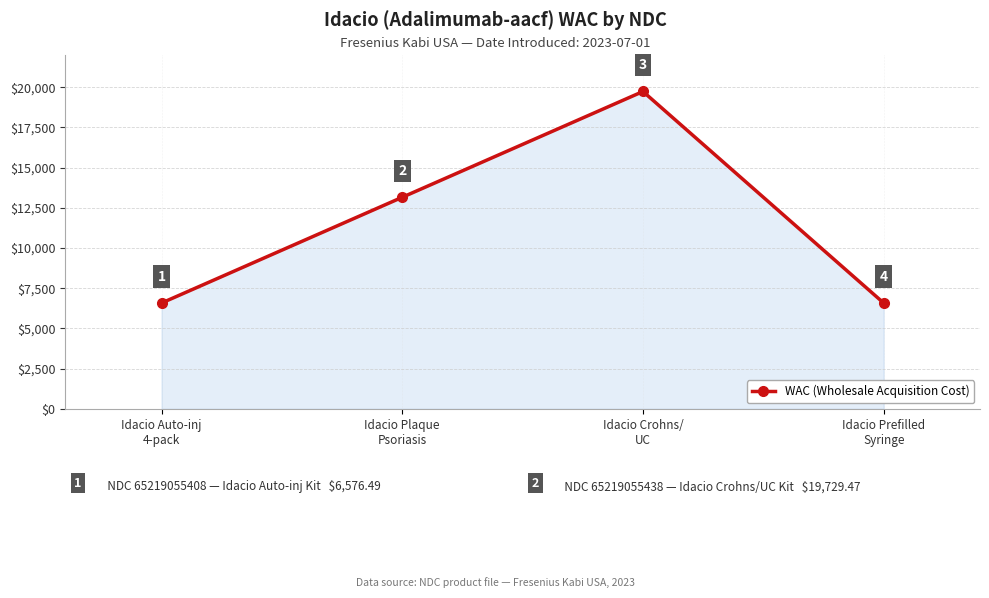

What is the value of the 3rd point from the left?

19729.5